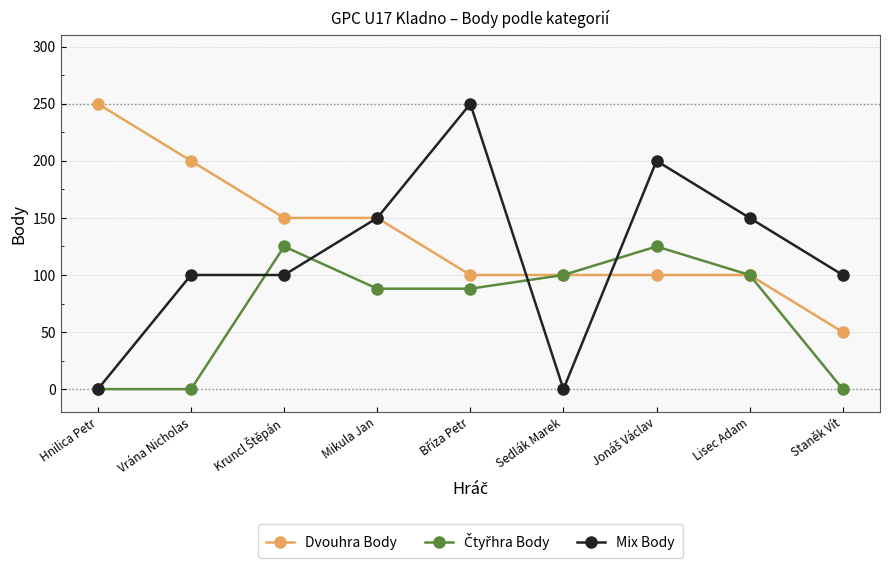

What is the maximum value for Mix Body?

250